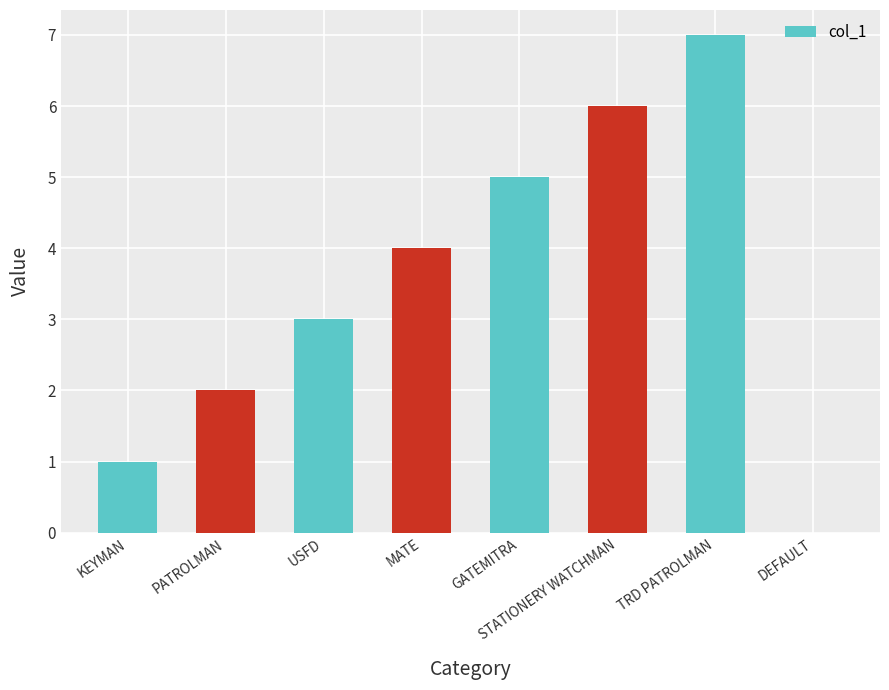

How many series are shown in this chart?

1